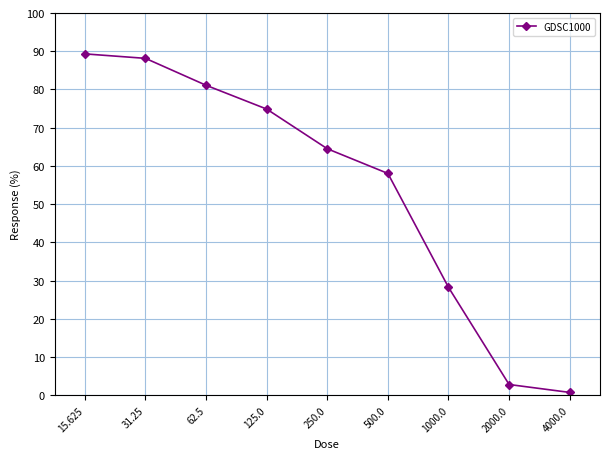

What is the difference between the second highest and minimum values?

87.4